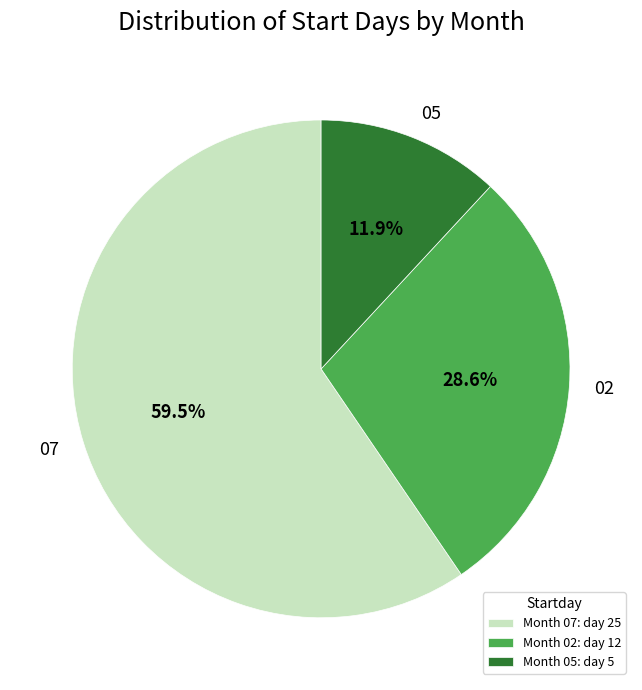

Is 02 the majority of the pie?

No